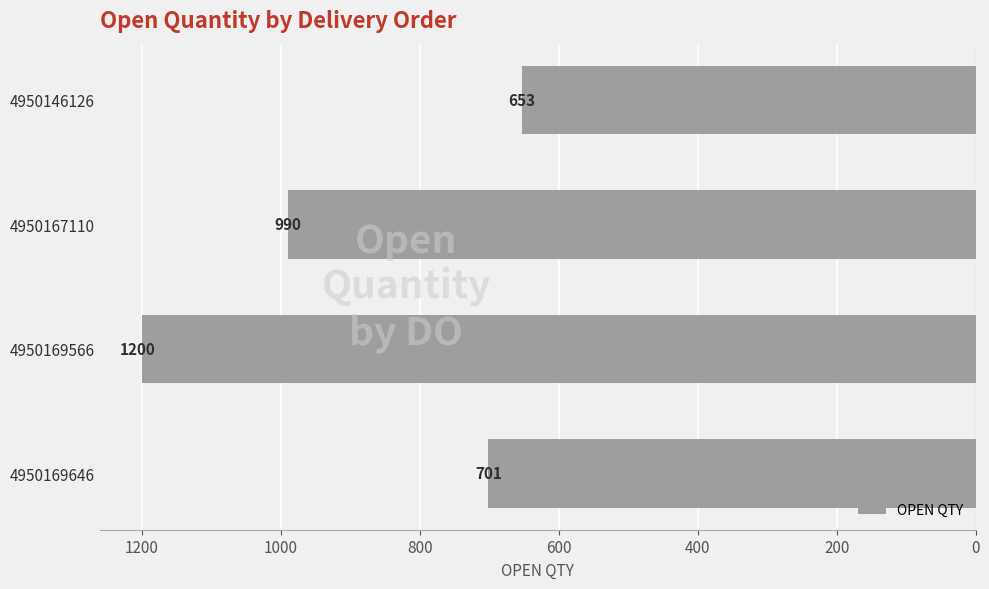

Does the chart contain any negative values?

No